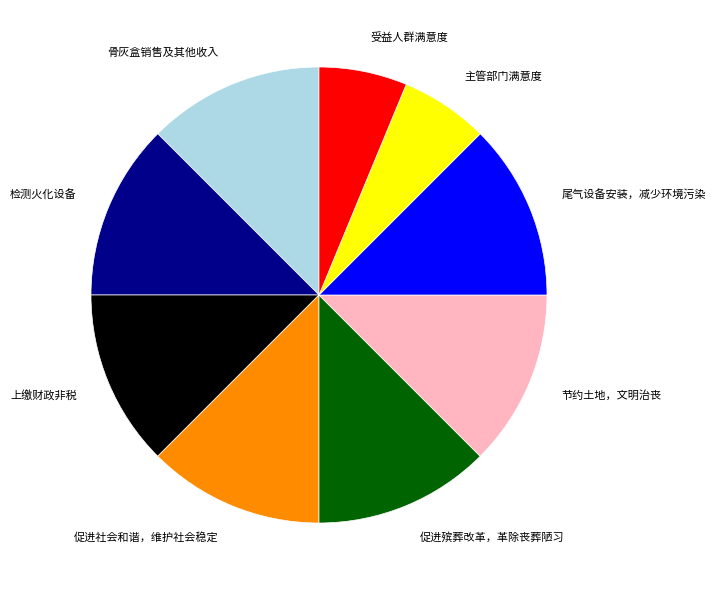

Between 检测火化设备 and 受益人群满意度, which is larger?

检测火化设备